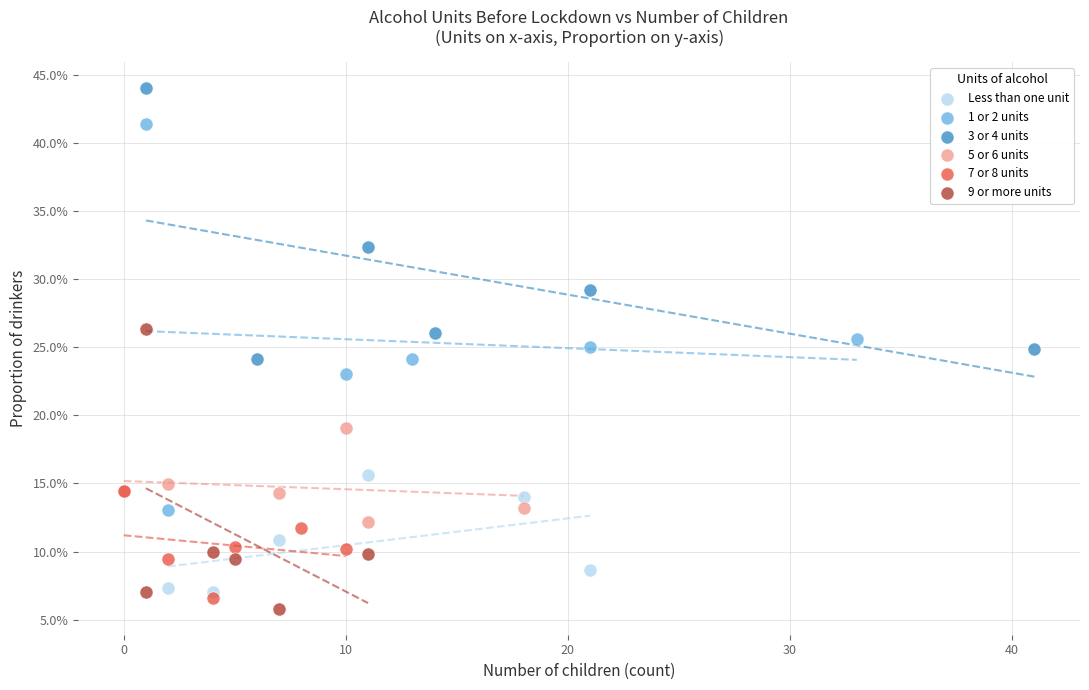

What are all the series names shown in the legend?

Less than one unit, 1 or 2 units, 3 or 4 units, 5 or 6 units, 7 or 8 units, 9 or more units